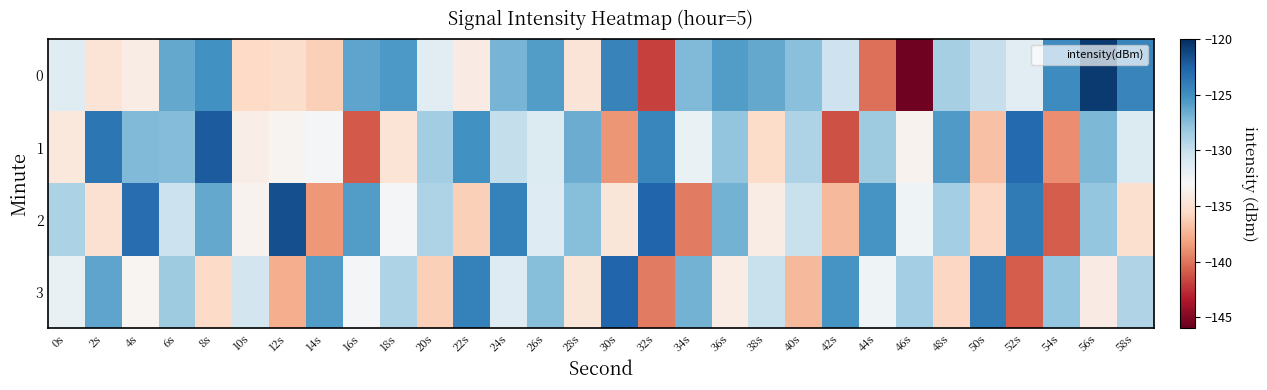

List the series in order of their peak value, lowest first.

3, 1, 2, 0